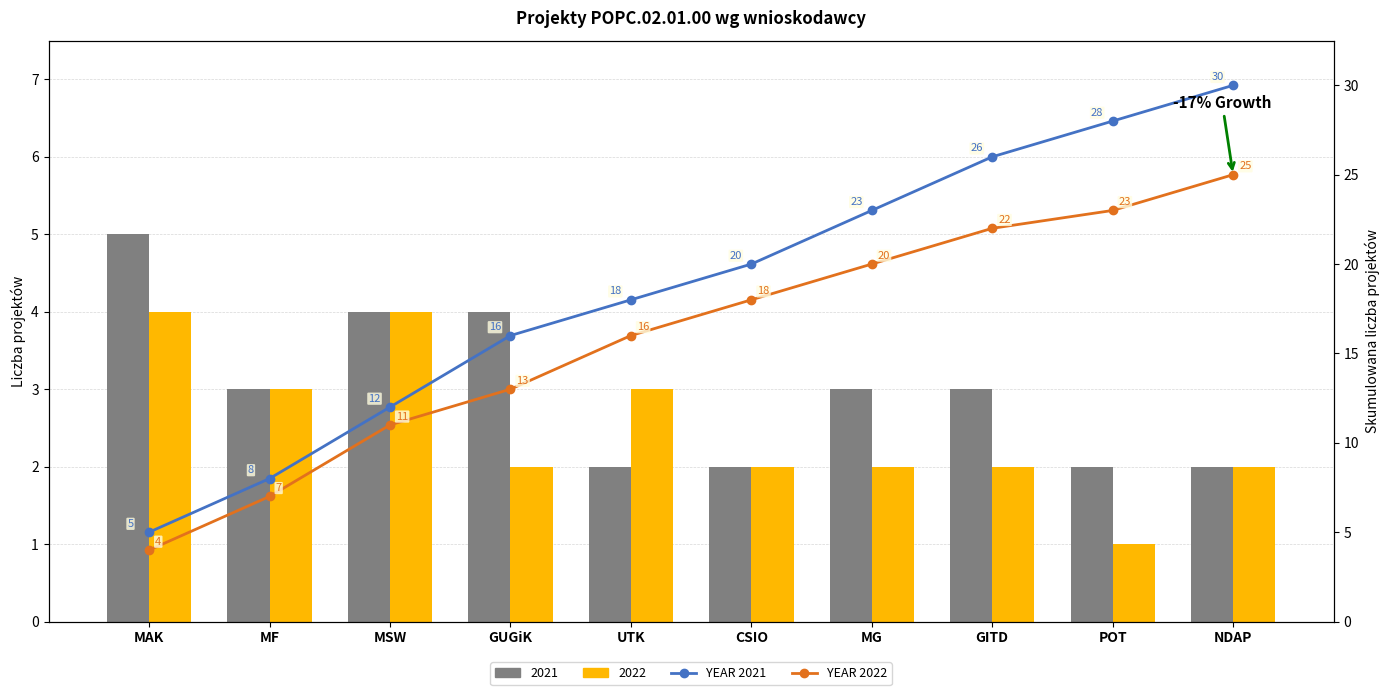

What is the maximum value for YEAR 2021?

30